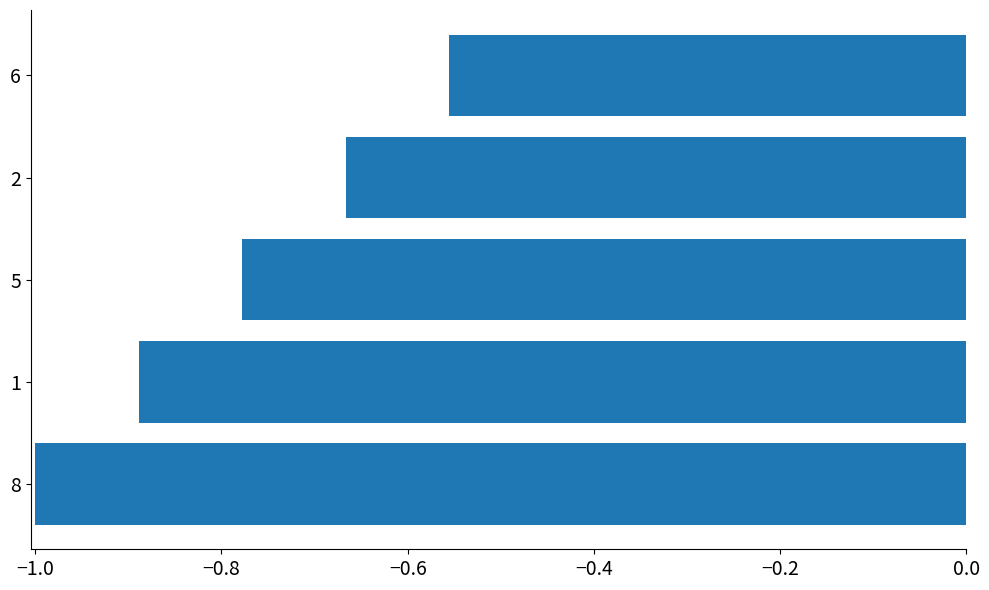

At which label is the value closest to 0?

6